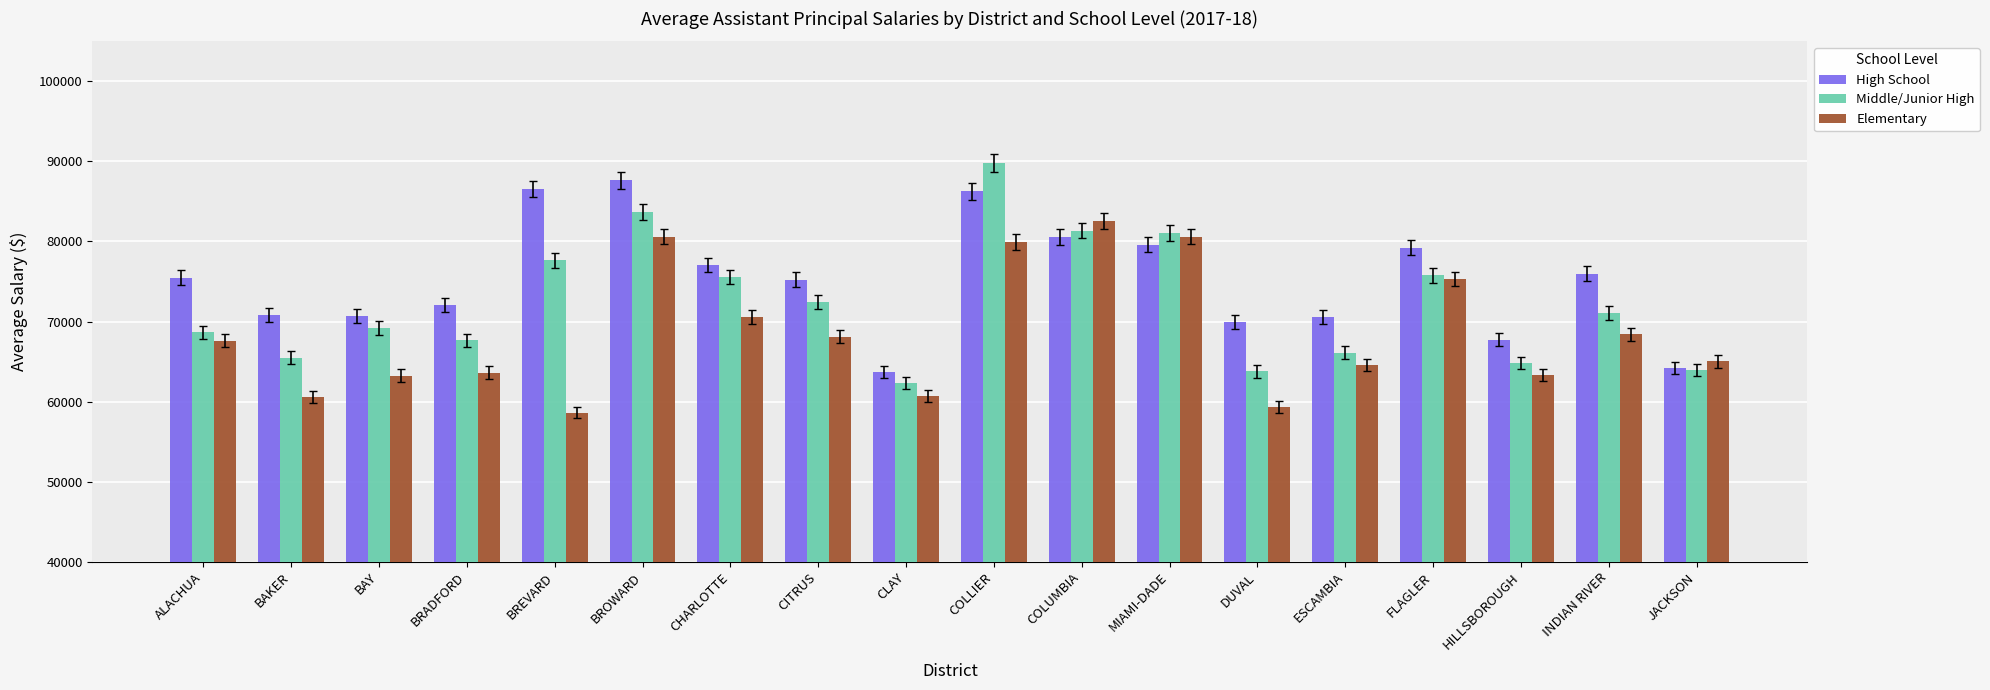

How many groups of bars are there?

18